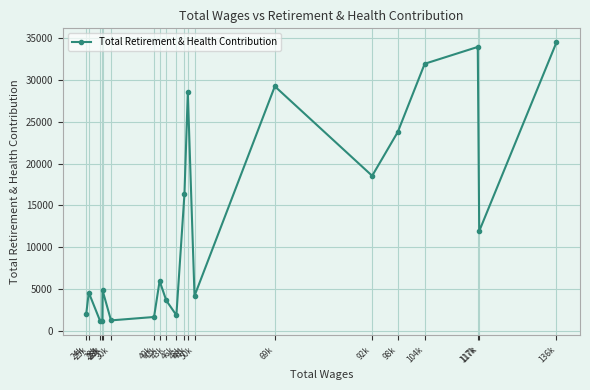

How many series are shown in this chart?

1